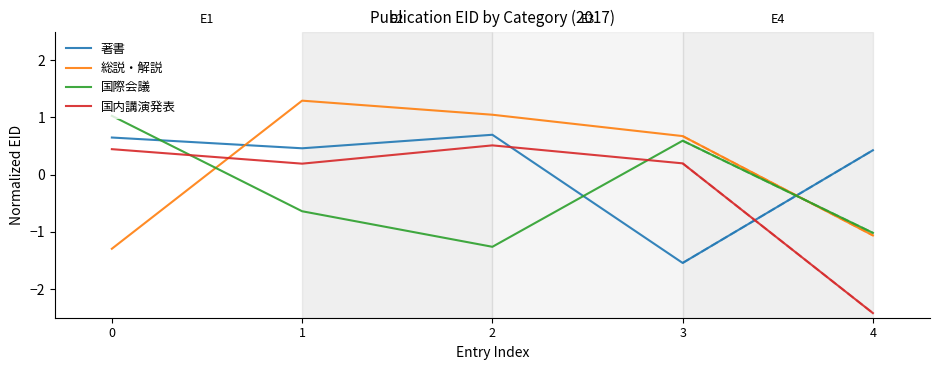

Does the chart have visible grid lines?

No